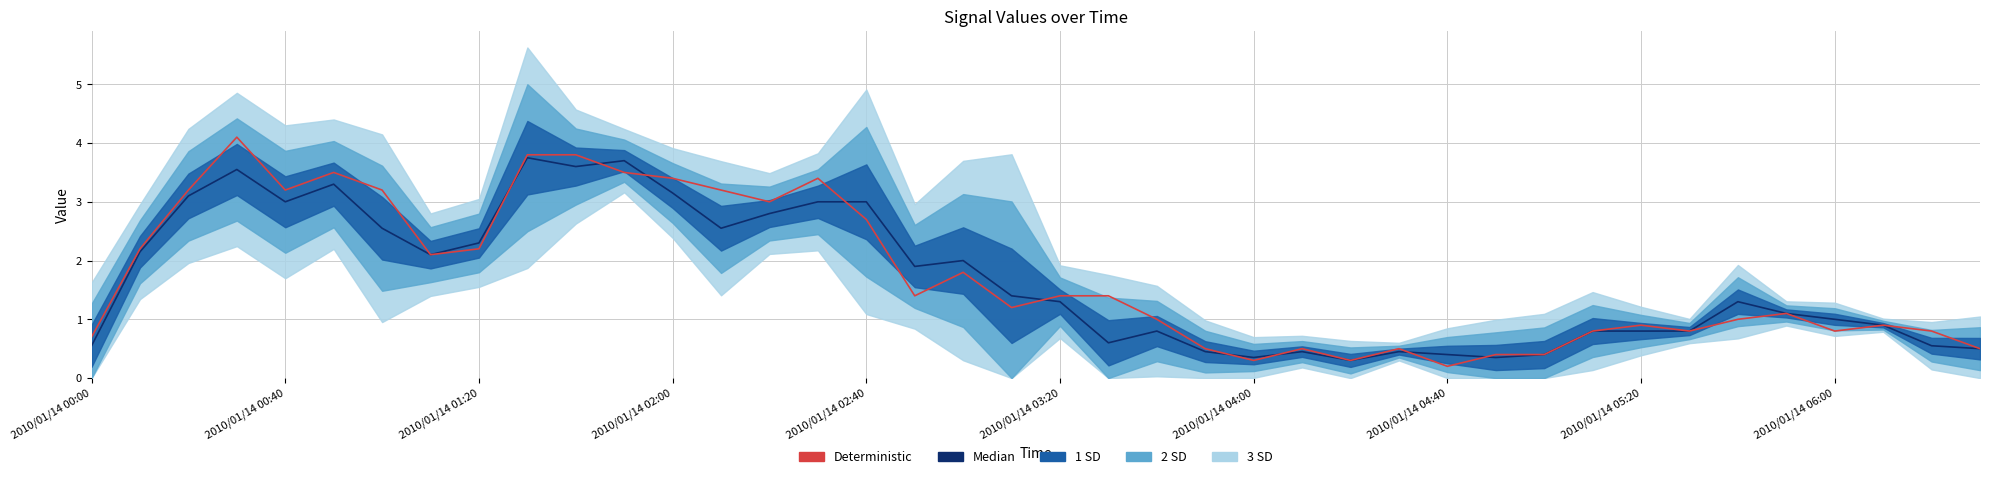

What is the spread (max minus min) of values at 17?

0.5